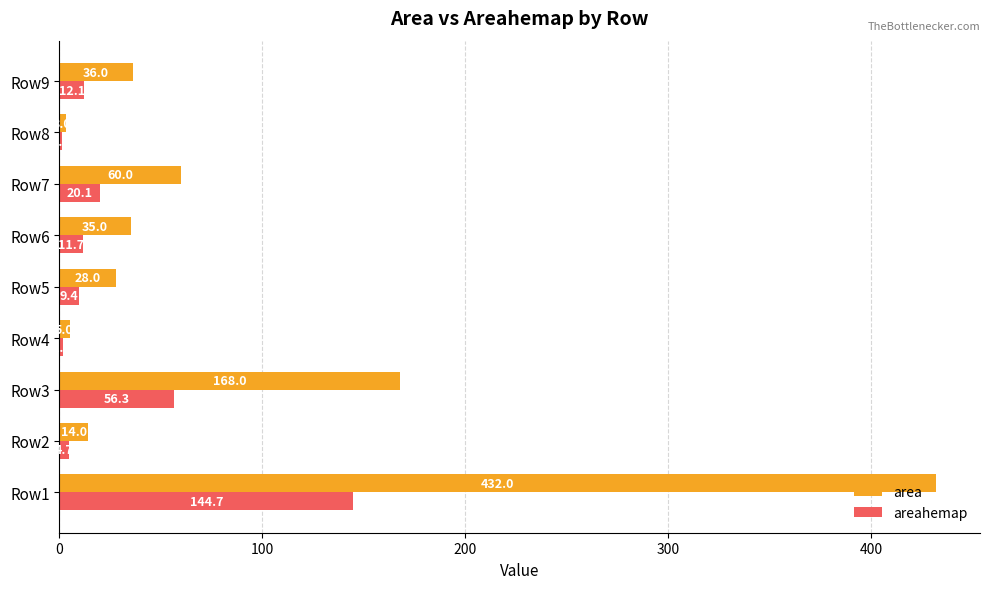

Which series changed the most between Row3 and Row5?

area